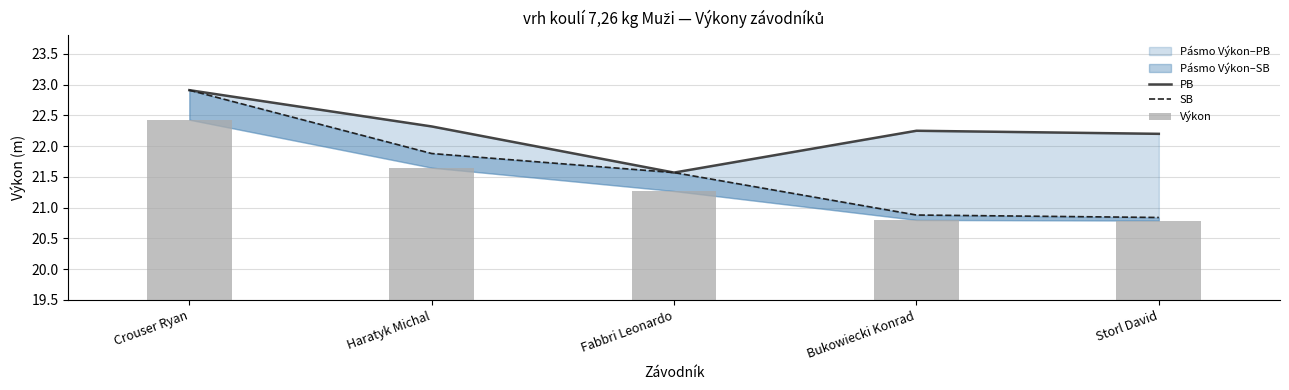

What is the label of the 1st bar from the left?

Crouser Ryan